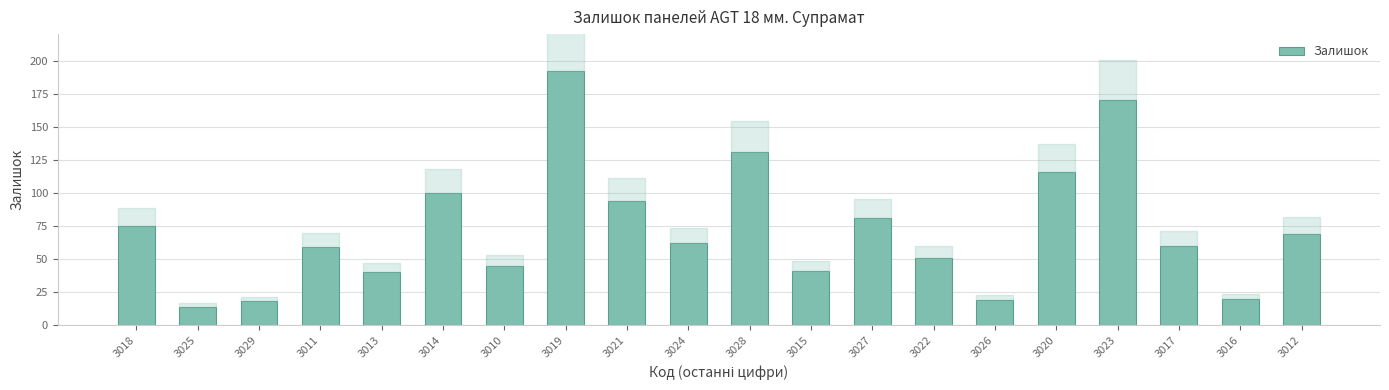

Is it true that the value at 3029 is 18?

True